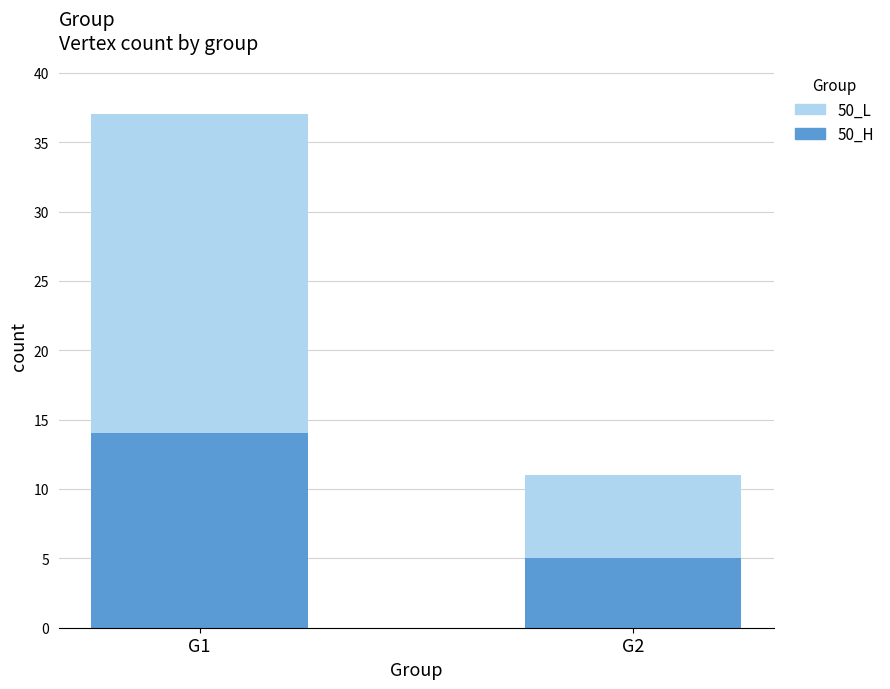

Count the 50_L values in the range 5 to 14.

2